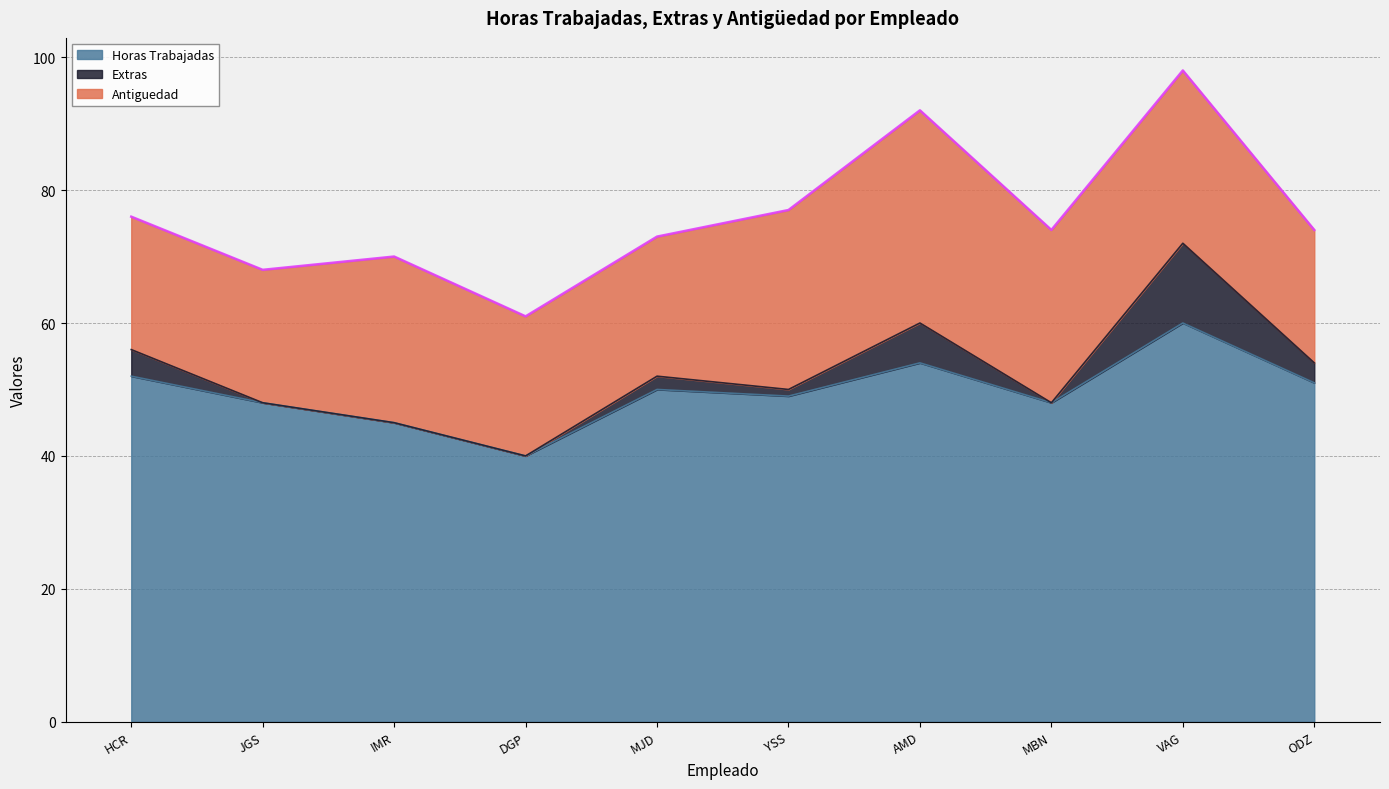

How many series are shown in this chart?

3